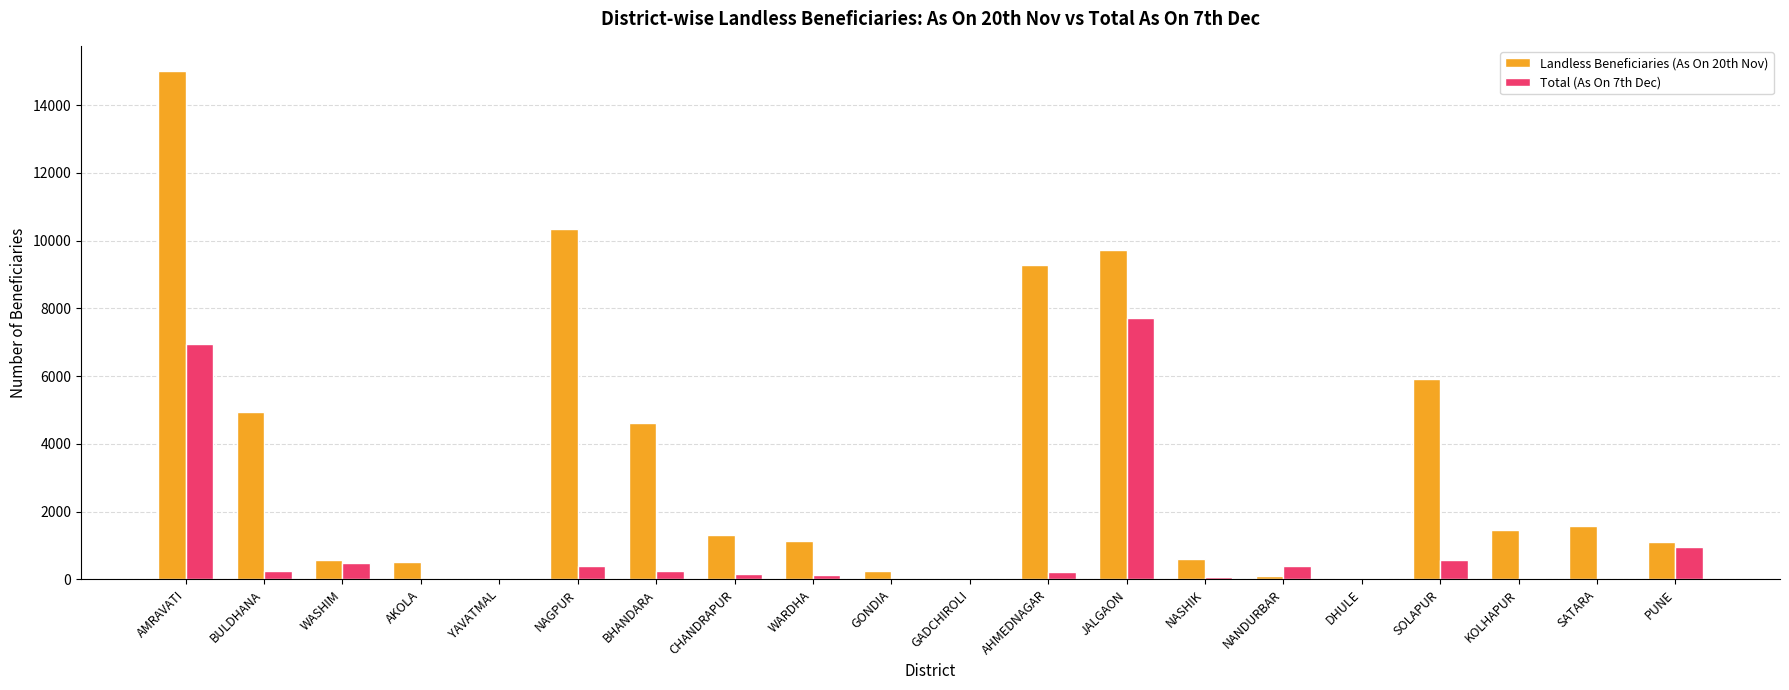

Where is Landless Beneficiaries (As On 20th Nov) nearest to the value 7505?

SOLAPUR